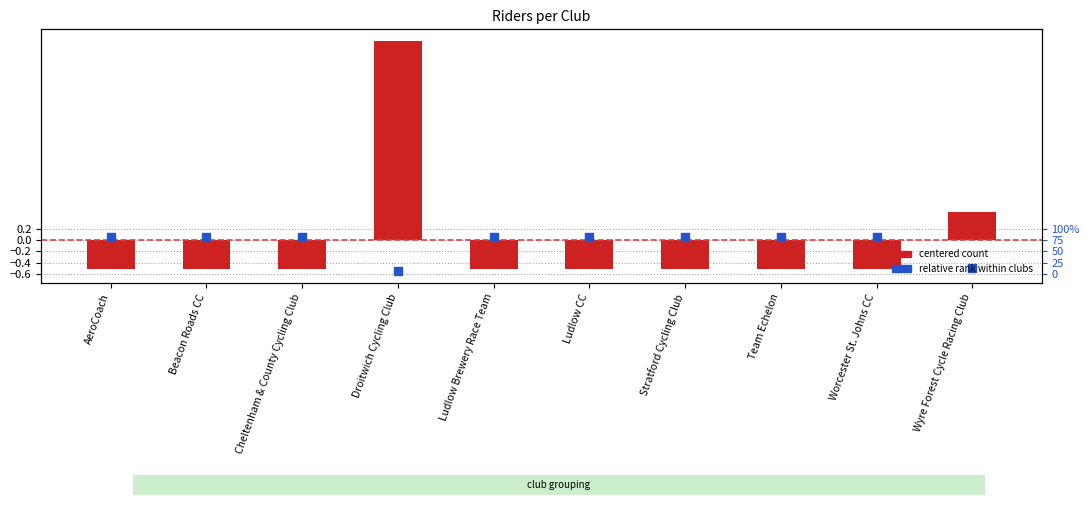

Is the value of count (centered) at Ludlow Brewery Race Team greater than the value of relative rank at Droitwich Cycling Club?

Yes